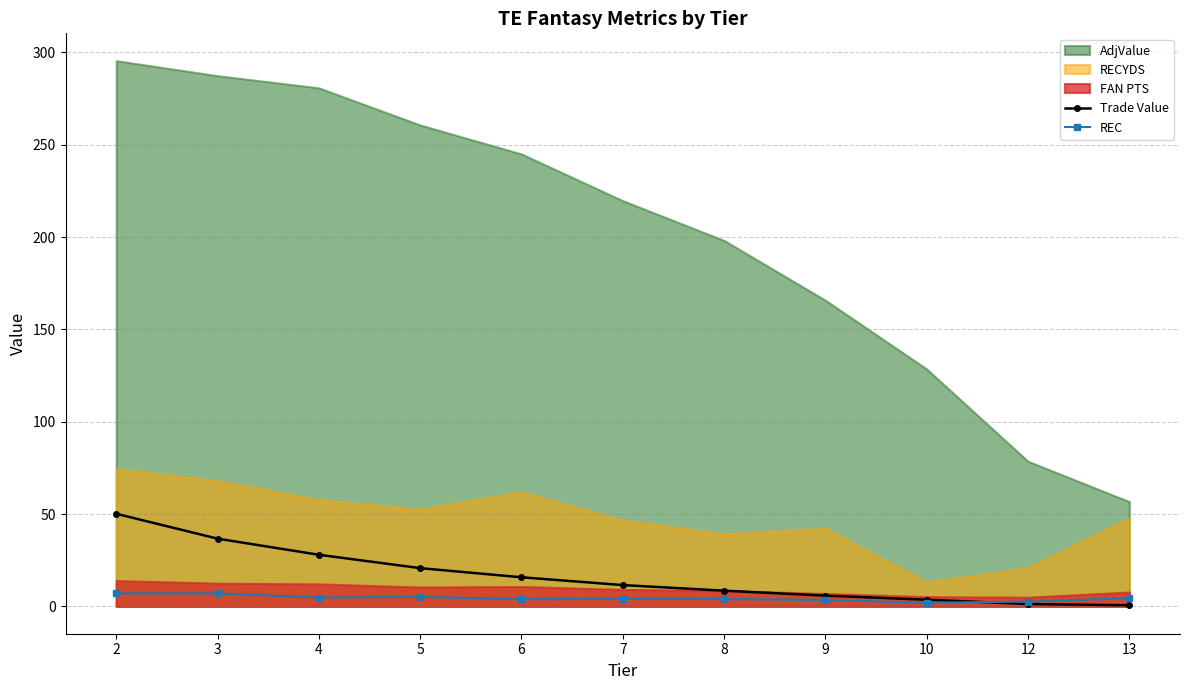

Is it true that REC equals 4.1 at 7?

True